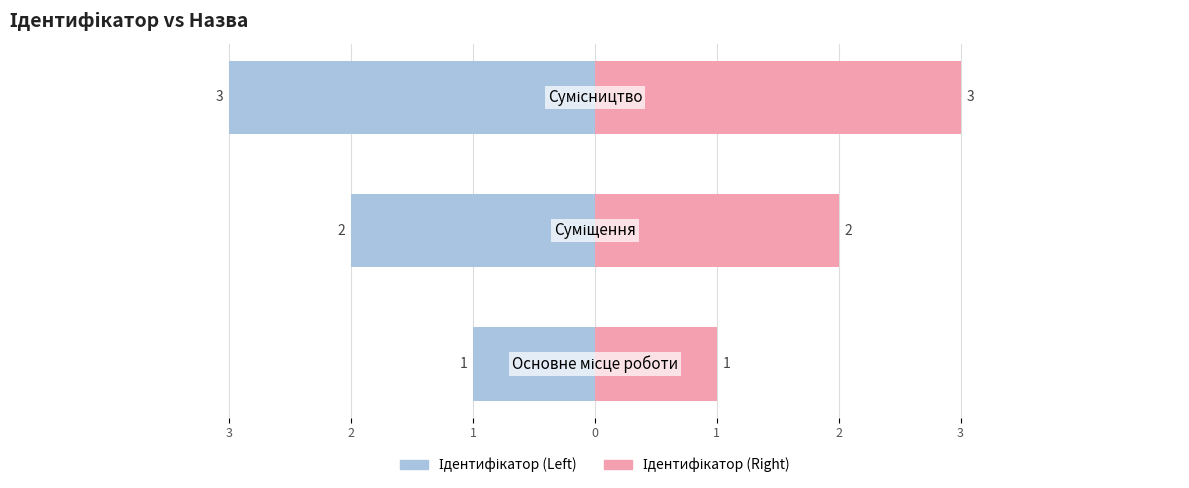

The value of Ідентифікатор (Left) at 1 is -1. True or false?

False